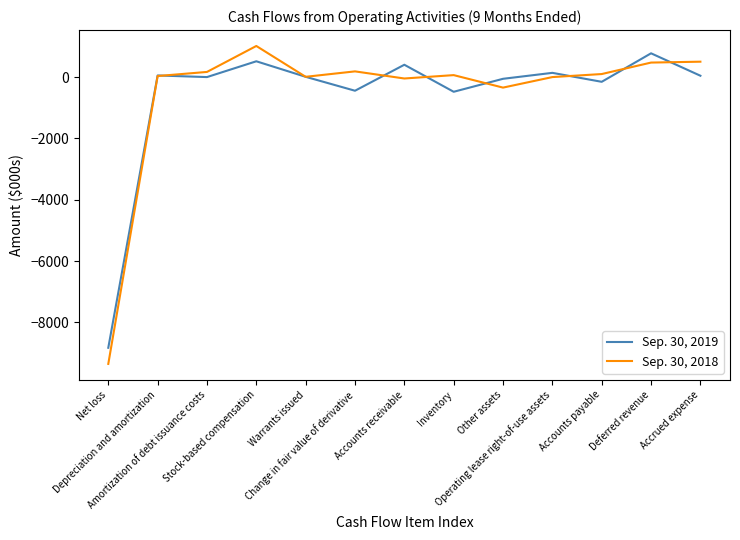

Where is Sep. 30, 2018 nearest to the value -4168?

Other assets